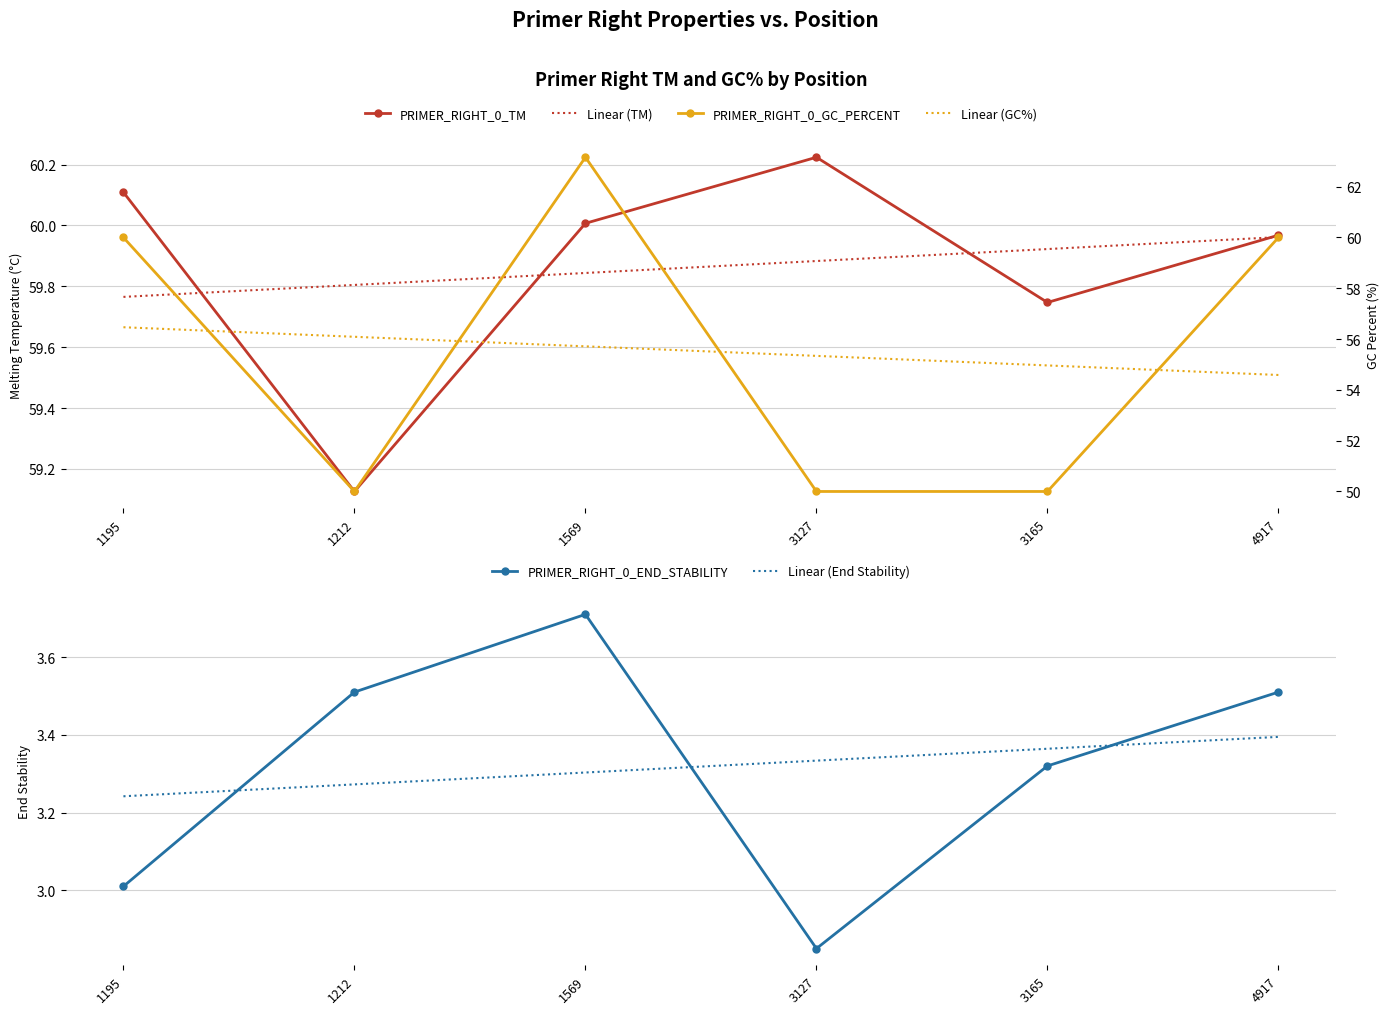

What is the minimum value for PRIMER_RIGHT_0_TM?

59.1